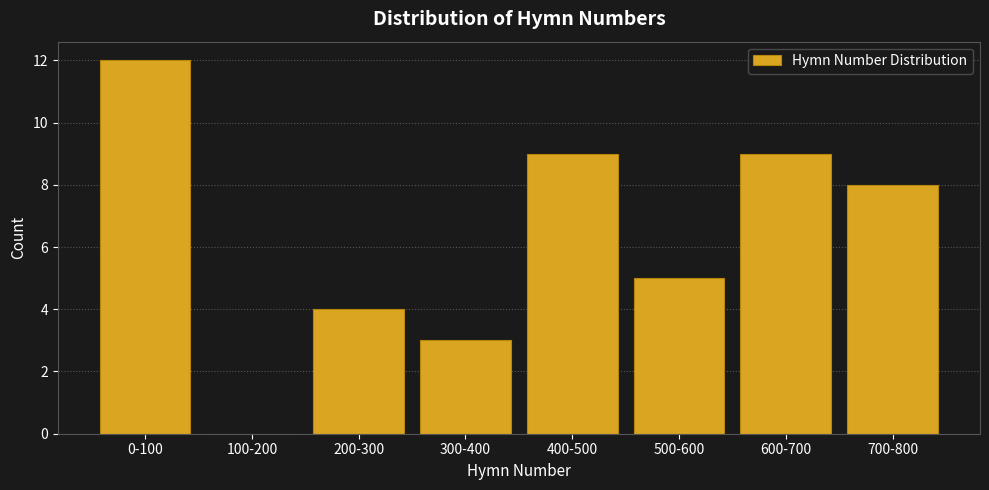

Reading left to right, extract all data points from this chart.

0-100=12	100-200=0	200-300=4	300-400=3	400-500=9	500-600=5	600-700=9	700-800=8